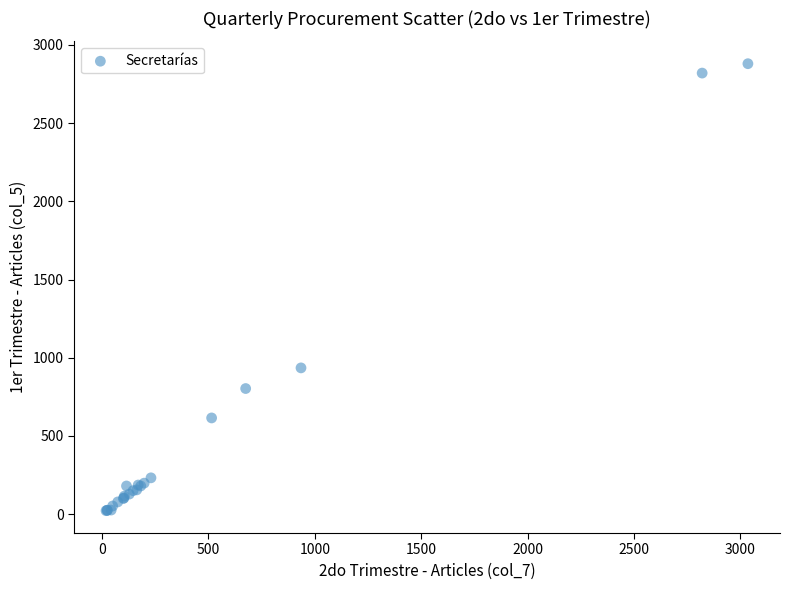

What Y value in the scatter plot is closest to 1451?

935